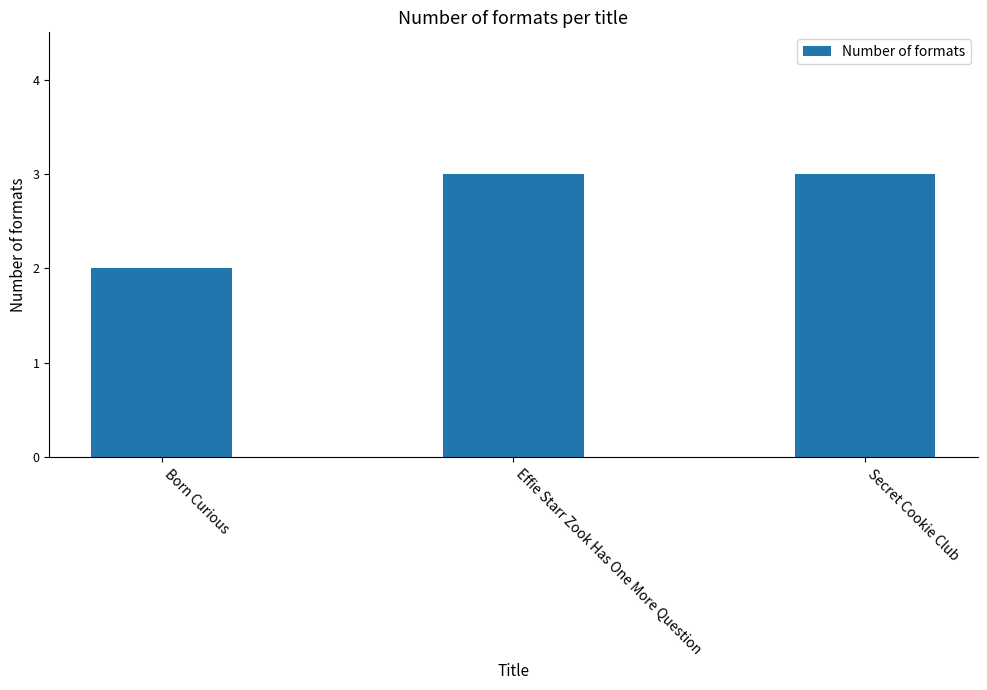

How many bars are there in total?

3